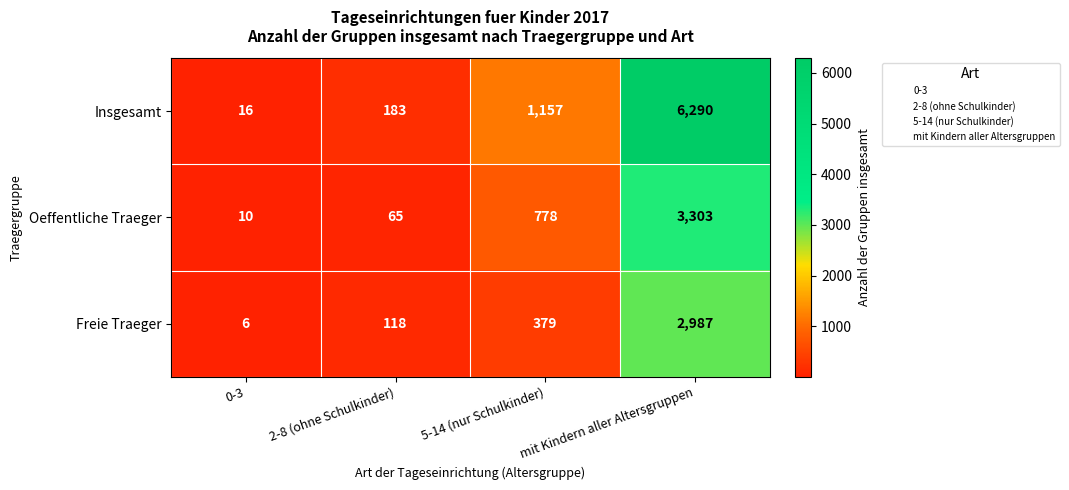

Read the Oeffentliche Traeger value at 5-14 (nur Schulkinder).

778